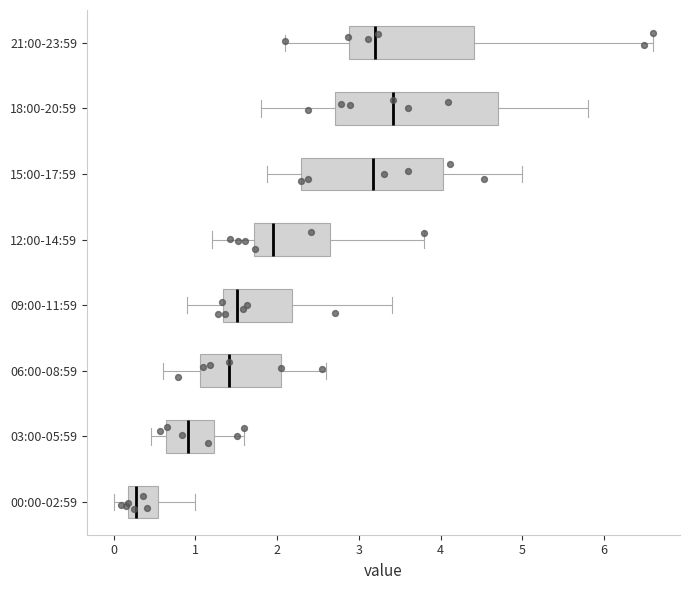

Where does the right whisker of the box for 12:00-14:59 end on the x-axis? The values are not printed on the chart, so give them approximately, as read against the axis.

3.8